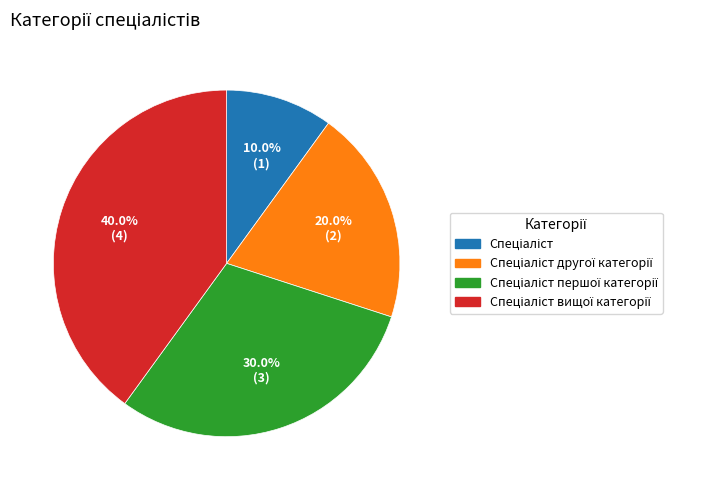

Is there any slice that represents more than half of the pie?

No